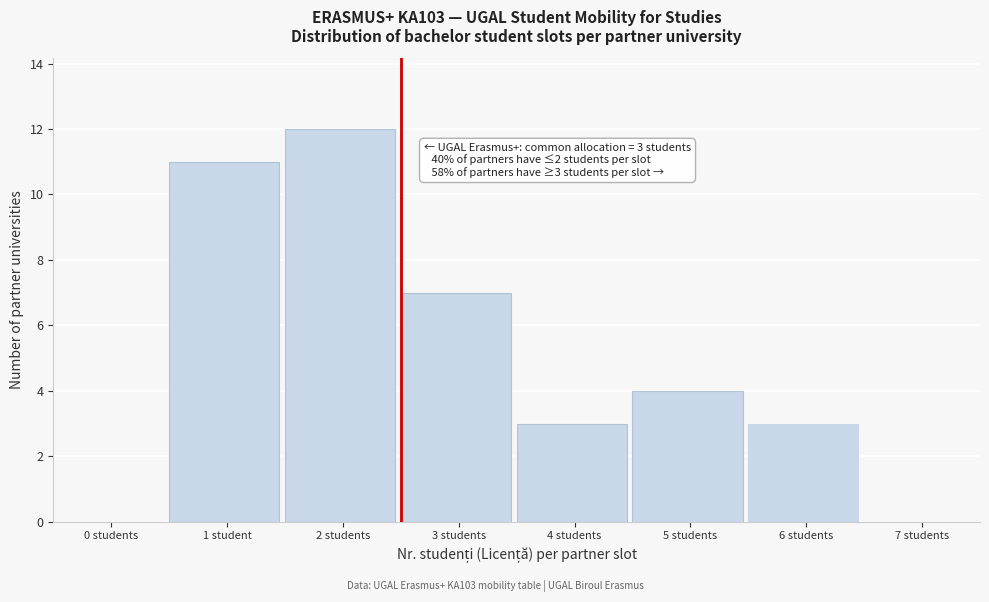

Reading left to right, transcribe all the data shown in this chart.

0 students=0	1 student=11	2 students=12	3 students=7	4 students=3	5 students=4	6 students=3	7 students=0